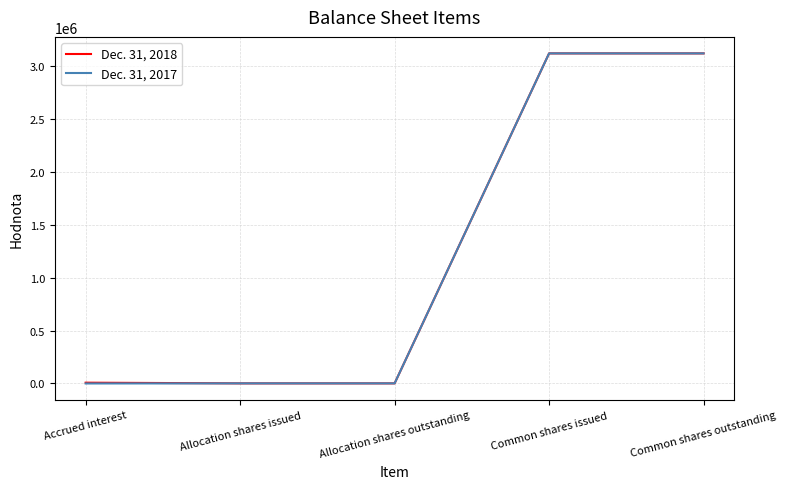

What is the average value of the Dec. 31, 2017 series?

1246650